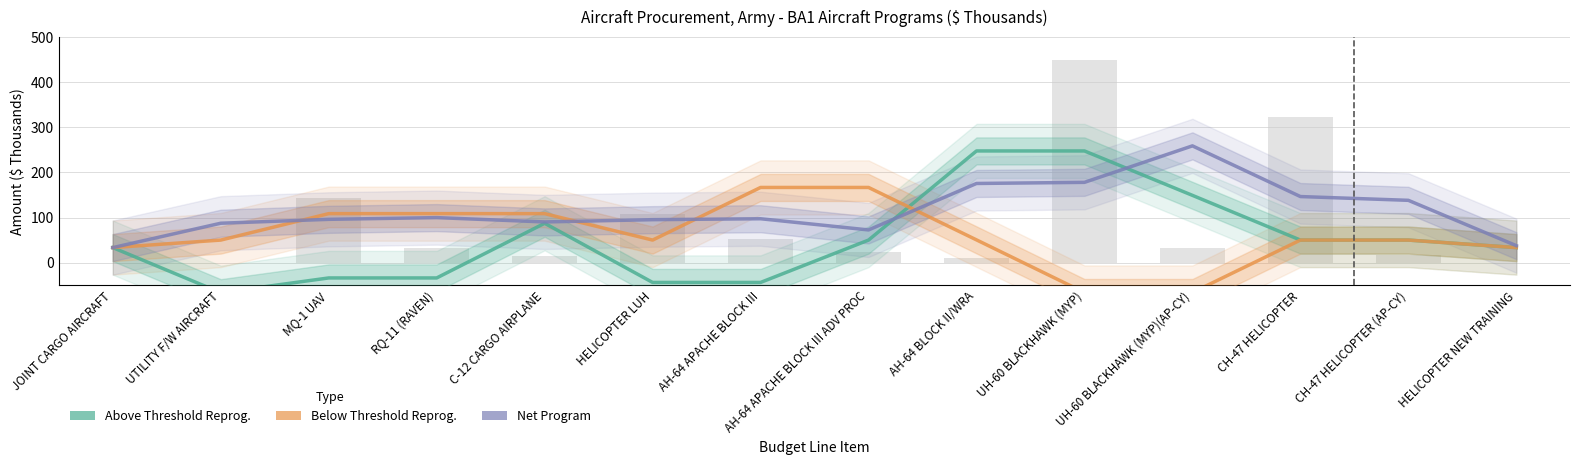

Which label corresponds to the smallest value in the chart?

UTILITY F/W AIRCRAFT